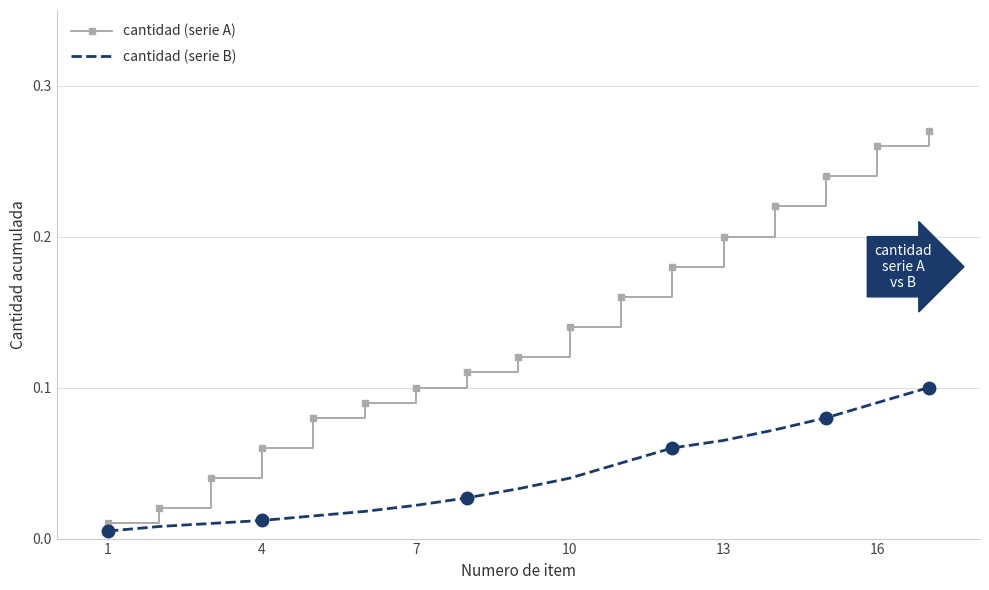

What is the greatest value displayed?

0.3